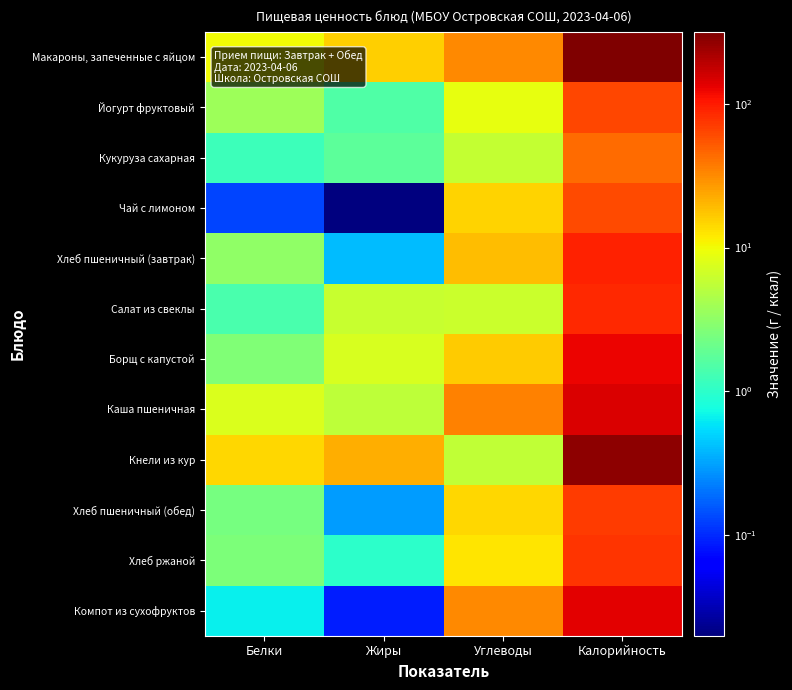

Reading left to right, list all the values displayed in this chart.

Макароны, запеченные с яйцом: Белки=9.9	Жиры=15.7	Углеводы=31.6	Калорийность=316.0
Йогурт фруктовый: Белки=3.7	Жиры=1.5	Углеводы=8.9	Калорийность=63.0
Кукуруза сахарная: Белки=1.2	Жиры=1.8	Углеводы=5.9	Калорийность=44.2
Чай с лимоном: Белки=0.1	Жиры=0.0	Углеводы=15.2	Калорийность=62.0
Хлеб пшеничный (завтрак): Белки=3.2	Жиры=0.4	Углеводы=19.3	Калорийность=93.5
Салат из свеклы: Белки=1.4	Жиры=6.0	Углеводы=6.3	Калорийность=85.0
Борщ с капустой: Белки=2.7	Жиры=7.3	Углеводы=16.4	Калорийность=123.8
Каша пшеничная: Белки=7.5	Жиры=5.4	Углеводы=34.4	Калорийность=145.0
Кнели из кур: Белки=14.8	Жиры=22.1	Углеводы=5.6	Калорийность=280.0
Хлеб пшеничный (обед): Белки=2.4	Жиры=0.3	Углеводы=14.5	Калорийность=70.1
Хлеб ржаной: Белки=2.5	Жиры=1.0	Углеводы=12.8	Калорийность=77.7
Компот из сухофруктов: Белки=0.7	Жиры=0.1	Углеводы=32.0	Калорийность=132.8